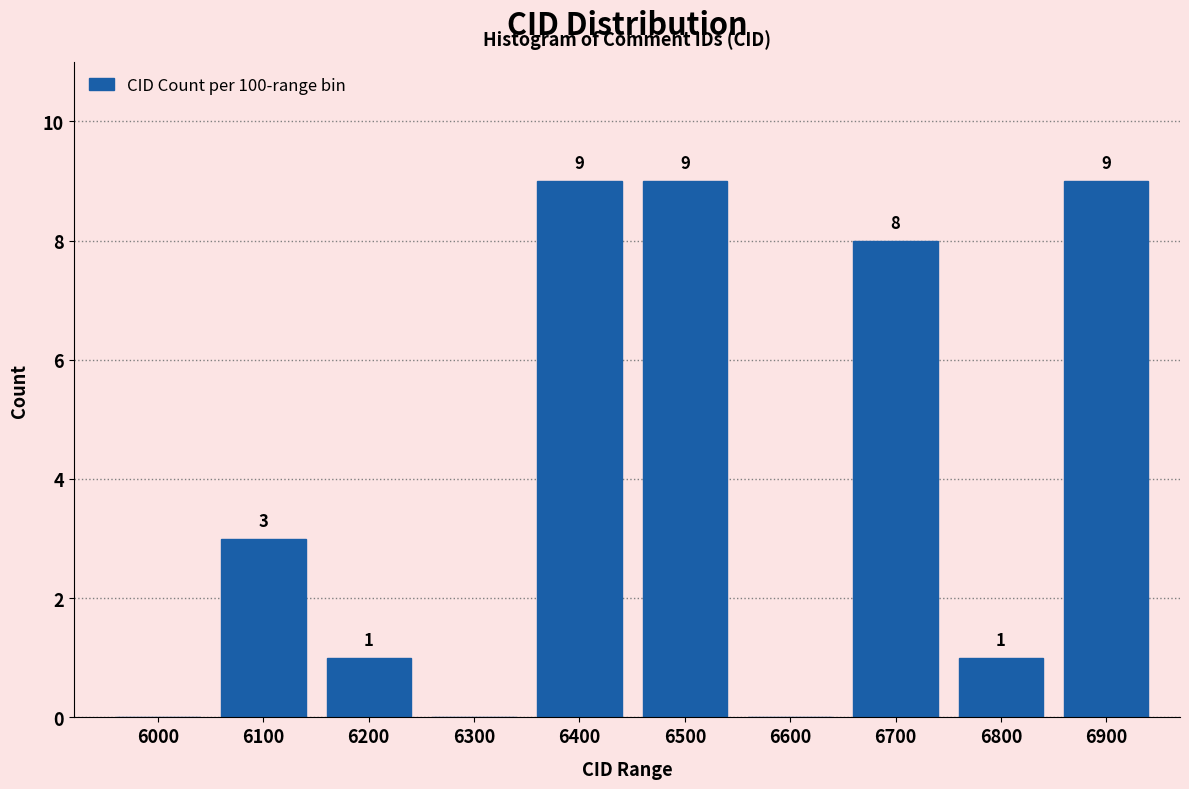

Reading left to right, what are all the values shown in this chart?

6000=0	6100=3	6200=1	6300=0	6400=9	6500=9	6600=0	6700=8	6800=1	6900=9